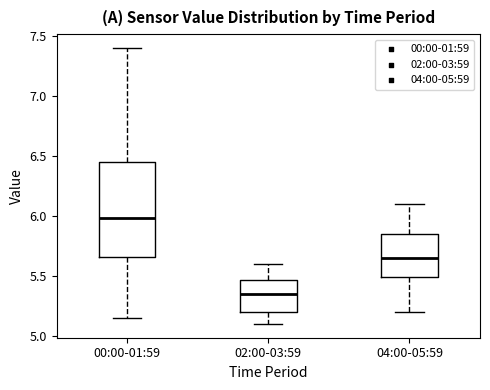

Which box's median line is the lowest?

02:00-03:59